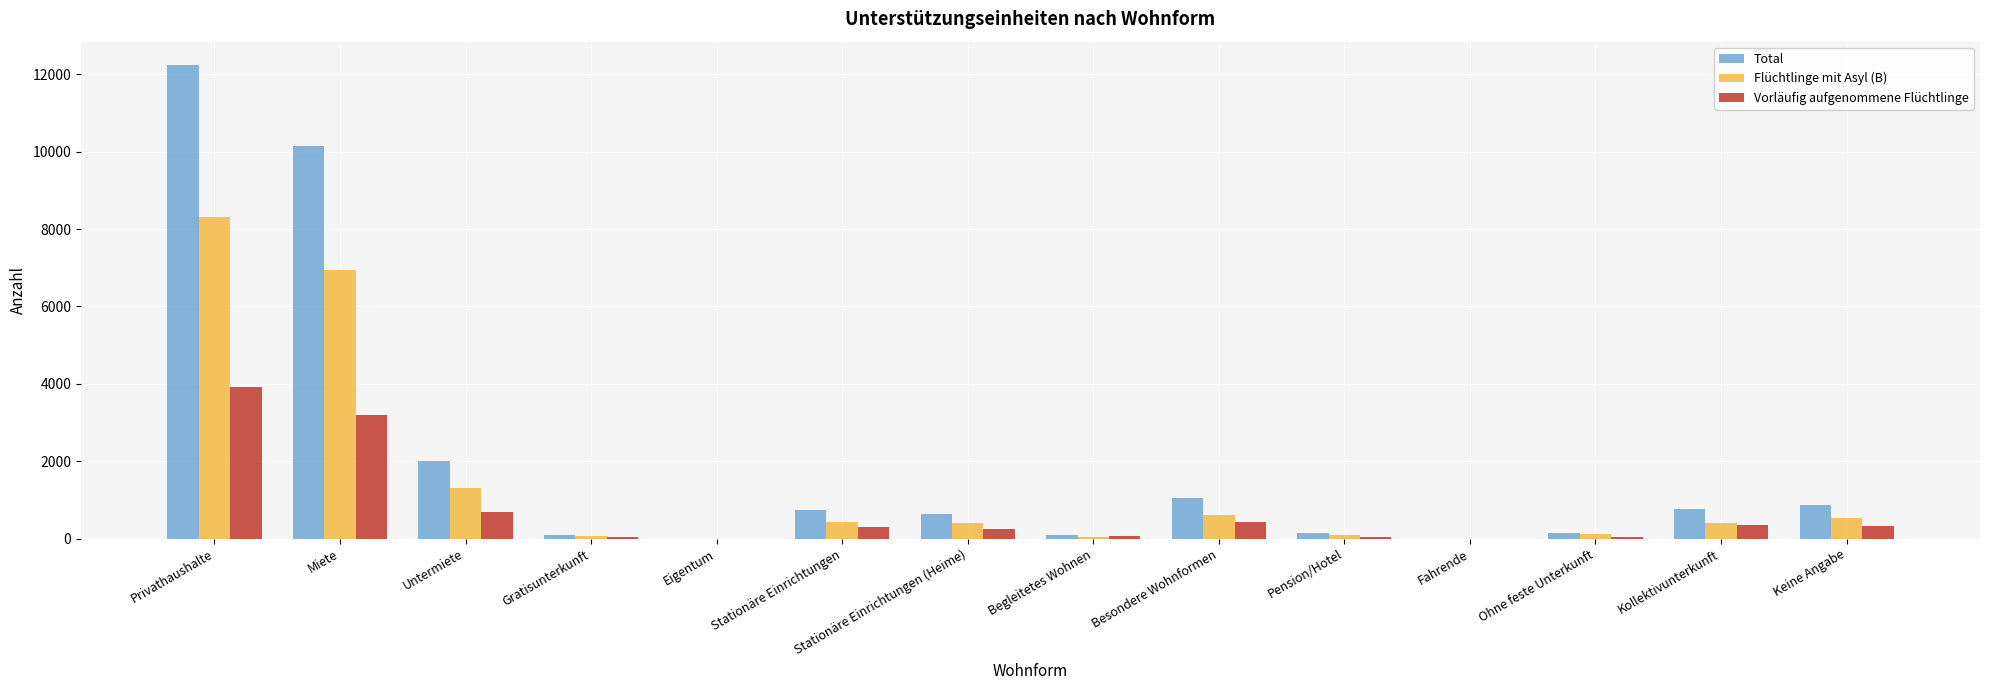

Which category has the highest value across all series?

Privathaushalte